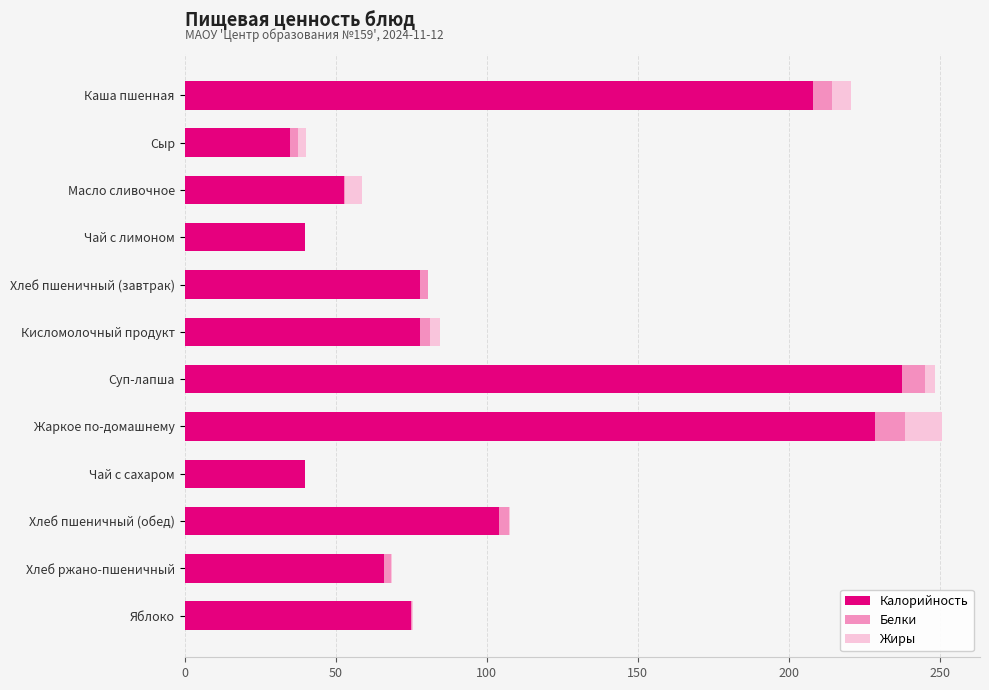

What is the total value across all series at Каша пшенная?

220.7